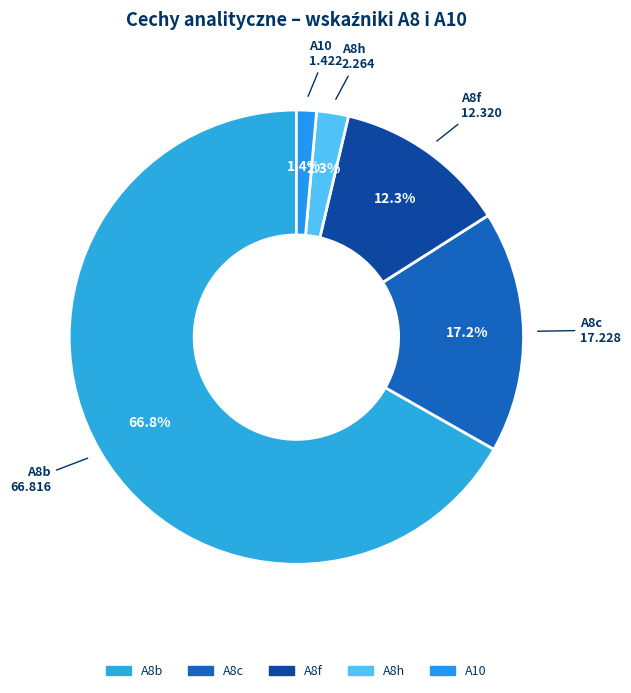

How many segments does this pie chart have?

5